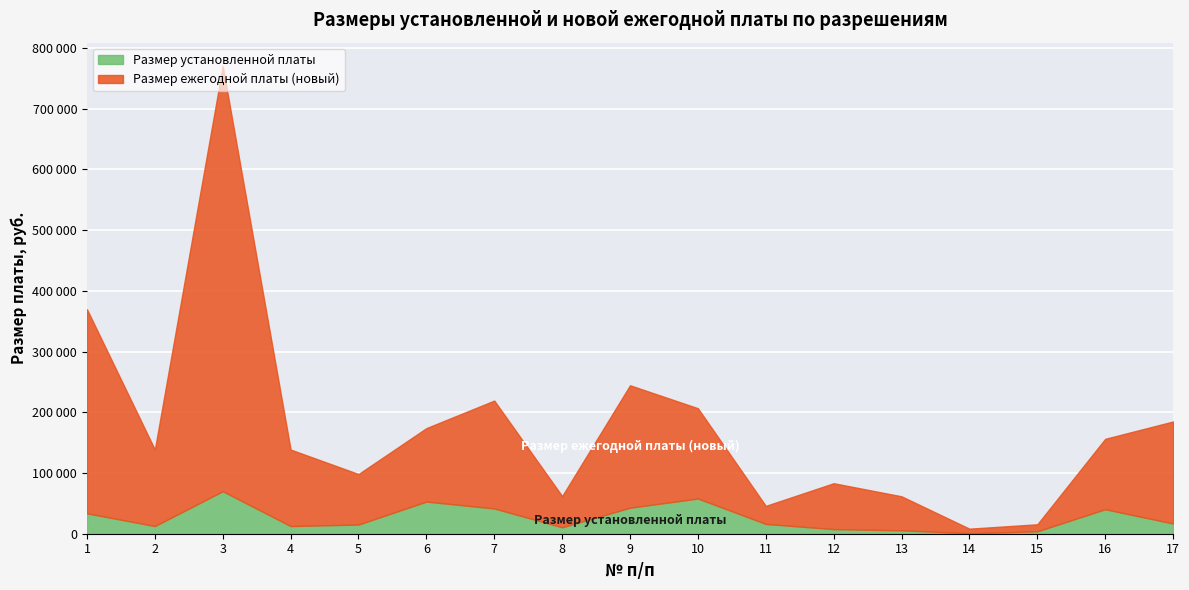

Between 14 and 10, which is larger?

10